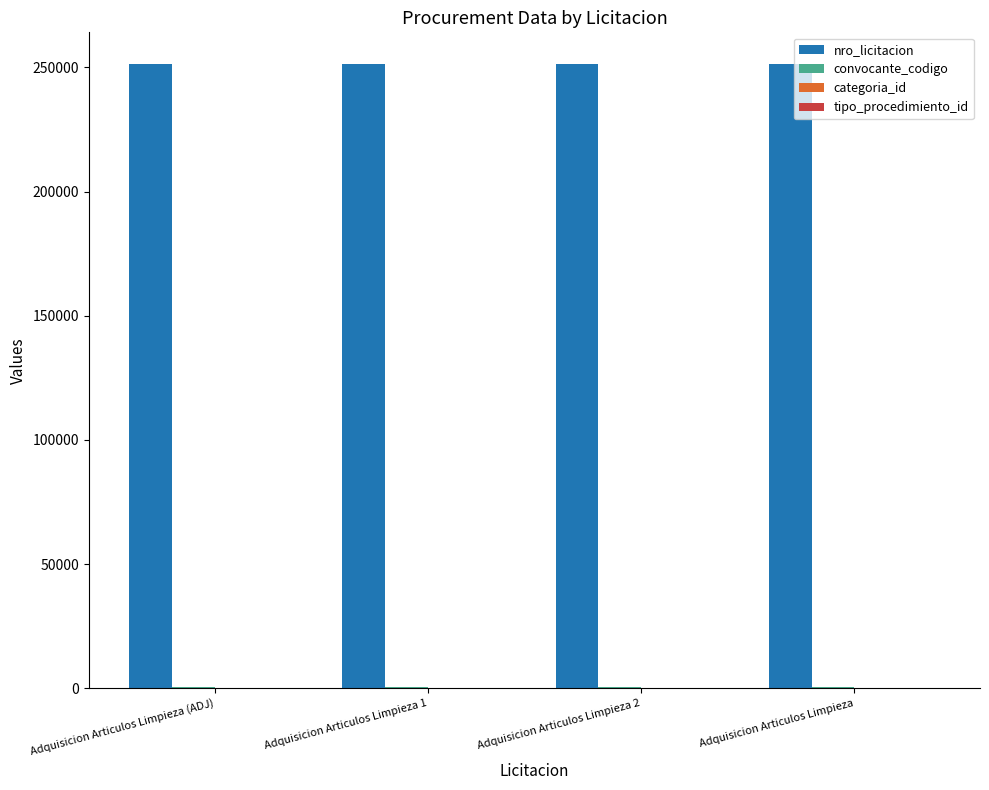

Is it true that nro_licitacion equals 419873 at Adquisicion Articulos Limpieza (ADJ)?

False